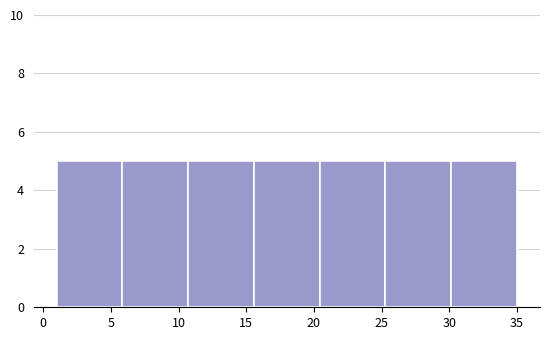

Reading left to right, list every bar in this chart as the range it spans on the x-axis followed by its height. Neither the bar edges nor the heights are printed on the chart, so give them approximately, as read against the axes.

1.0 to 6.0: 5
6.0 to 10.5: 5
10.5 to 15.5: 5
15.5 to 20.5: 5
20.5 to 25.5: 5
25.5 to 30.0: 5
30.0 to 35.0: 5